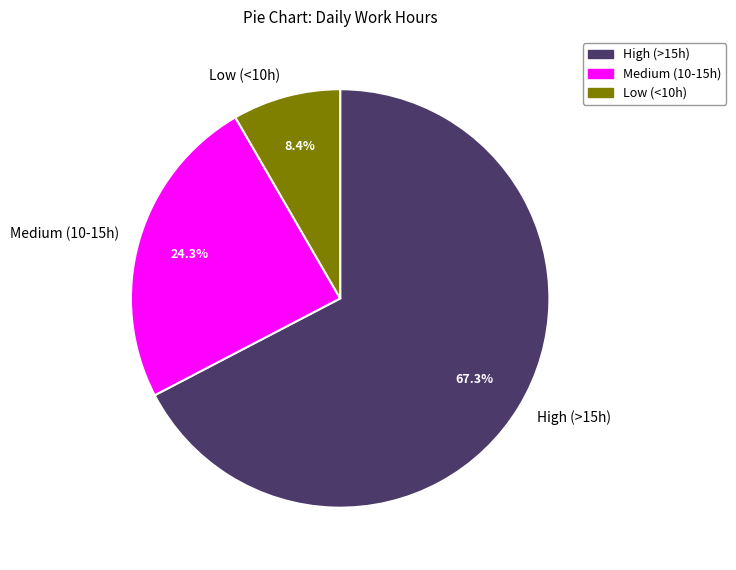

How much of the chart is everything except High (>15h)?

32.7%